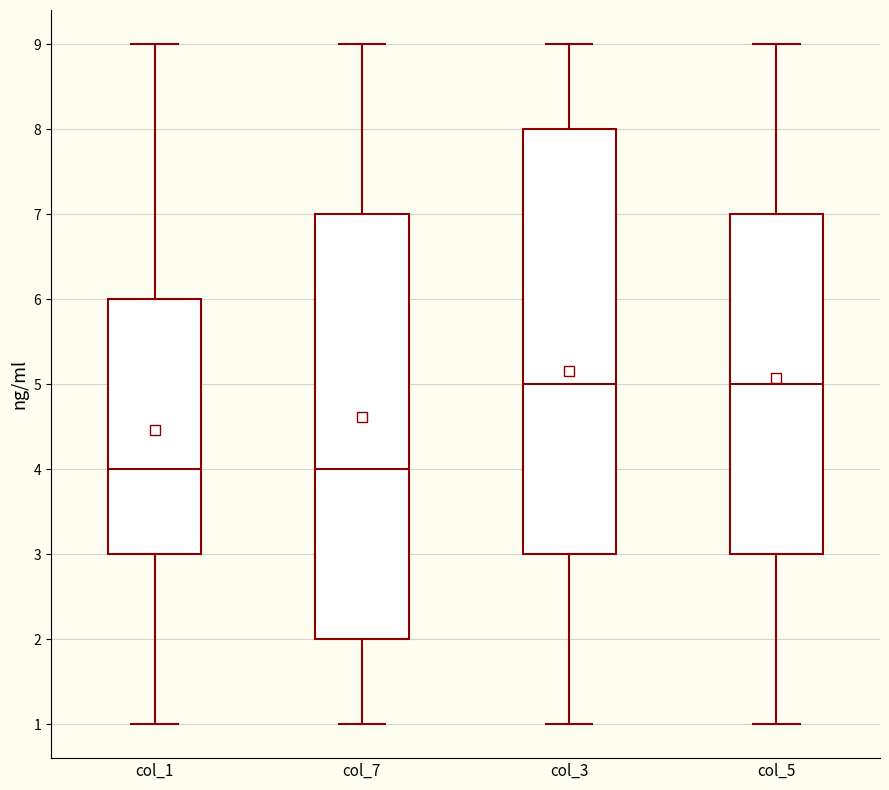

Reading left to right, read every box against the y-axis: the position of its median line, the range the box covers, and the ends of its whiskers. The values are not printed on the chart, so give them approximately, as read against the axis.

col_1: median 4, box 3 to 6, whiskers 1 to 9
col_7: median 4, box 2 to 7, whiskers 1 to 9
col_3: median 5, box 3 to 8, whiskers 1 to 9
col_5: median 5, box 3 to 7, whiskers 1 to 9